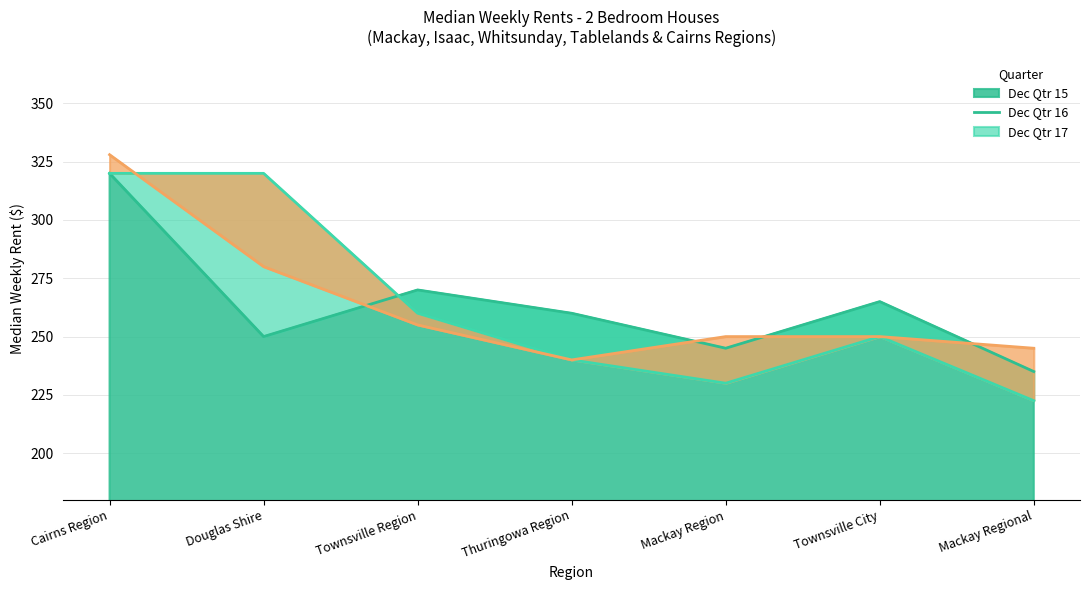

What is the spread (max minus min) of values at Townsville City?

15.0